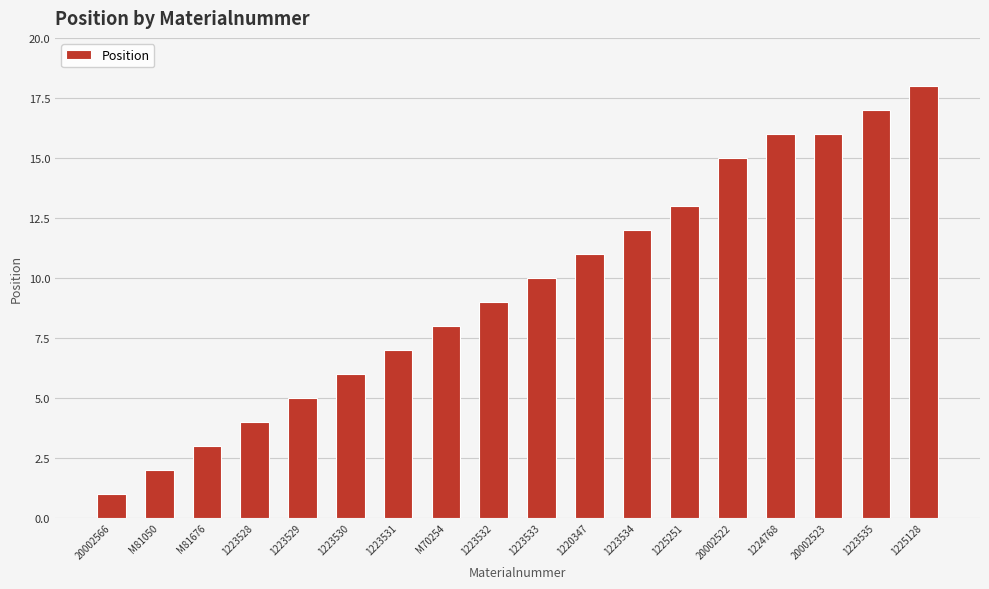

What is the ratio of the value at 1223528 to the value at 1225251?

0.3